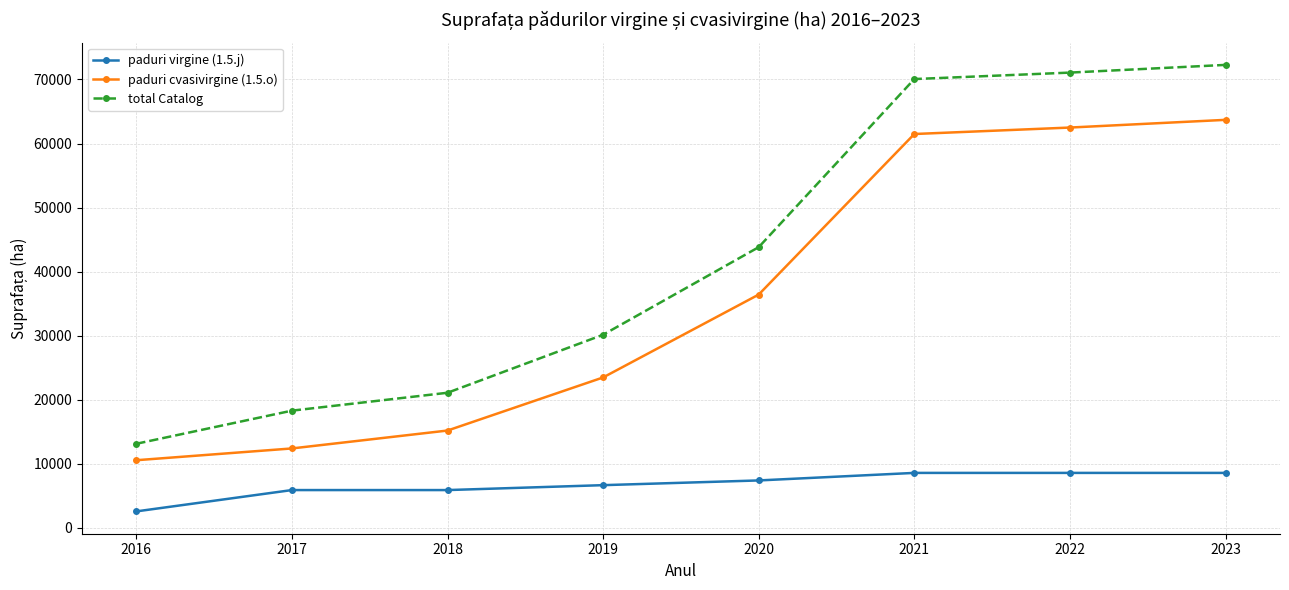

Does the chart have visible grid lines?

Yes